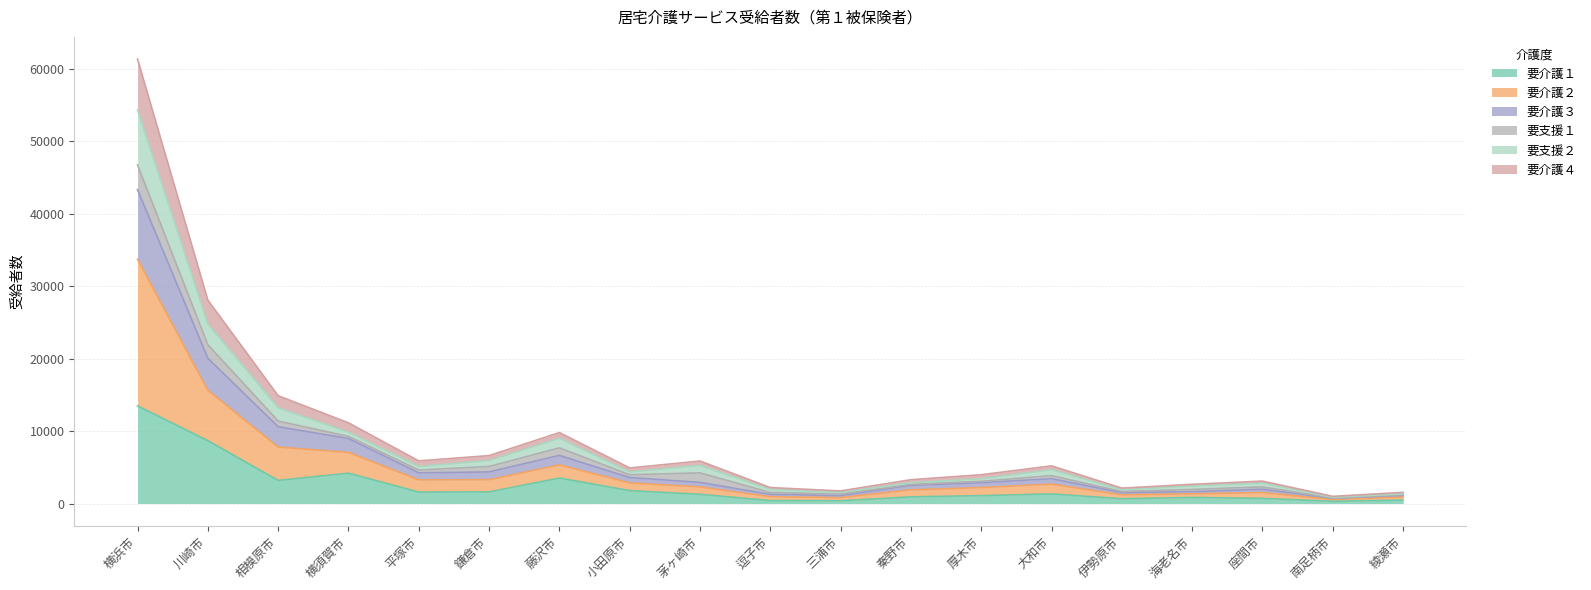

Rank the categories by 要介護２ value from highest to lowest.

横浜市, 川崎市, 相模原市, 横須賀市, 藤沢市, 鎌倉市, 平塚市, 茅ヶ崎市, 大和市, 小田原市, 厚木市, 秦野市, 座間市, 海老名市, 逗子市, 伊勢原市, 三浦市, 綾瀬市, 南足柄市